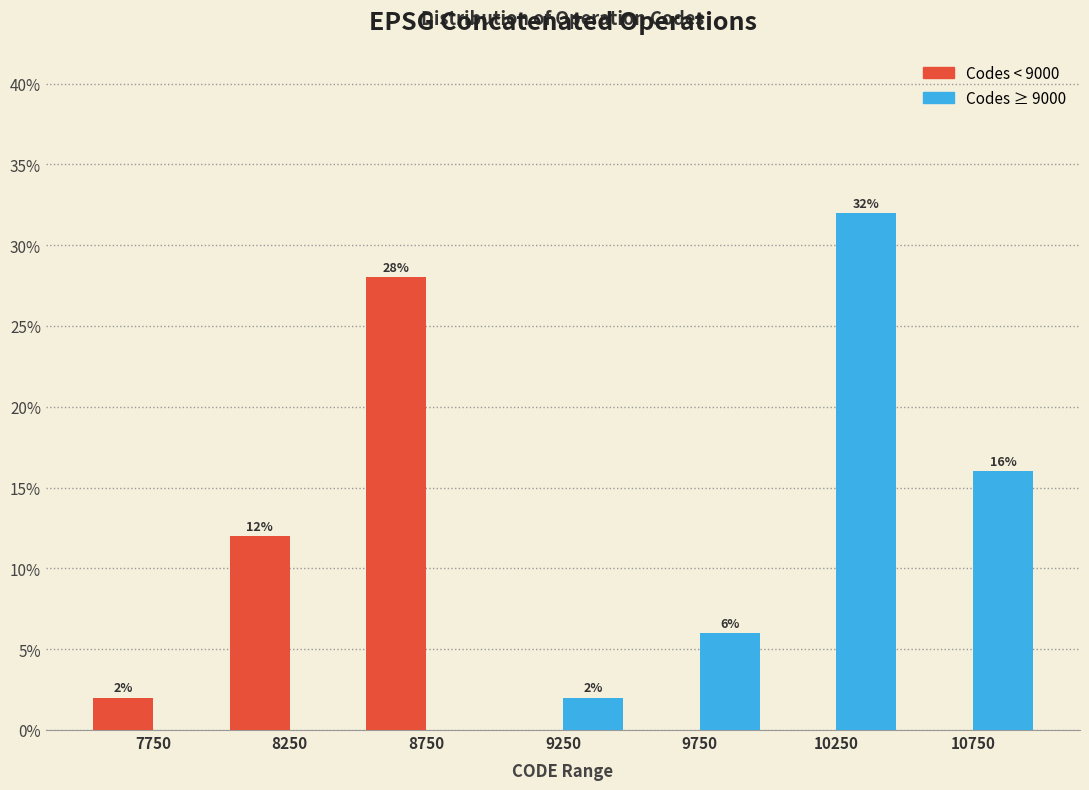

In the Codes < 9000 series, which range on the x-axis has the tallest bar?

8500 to 9000